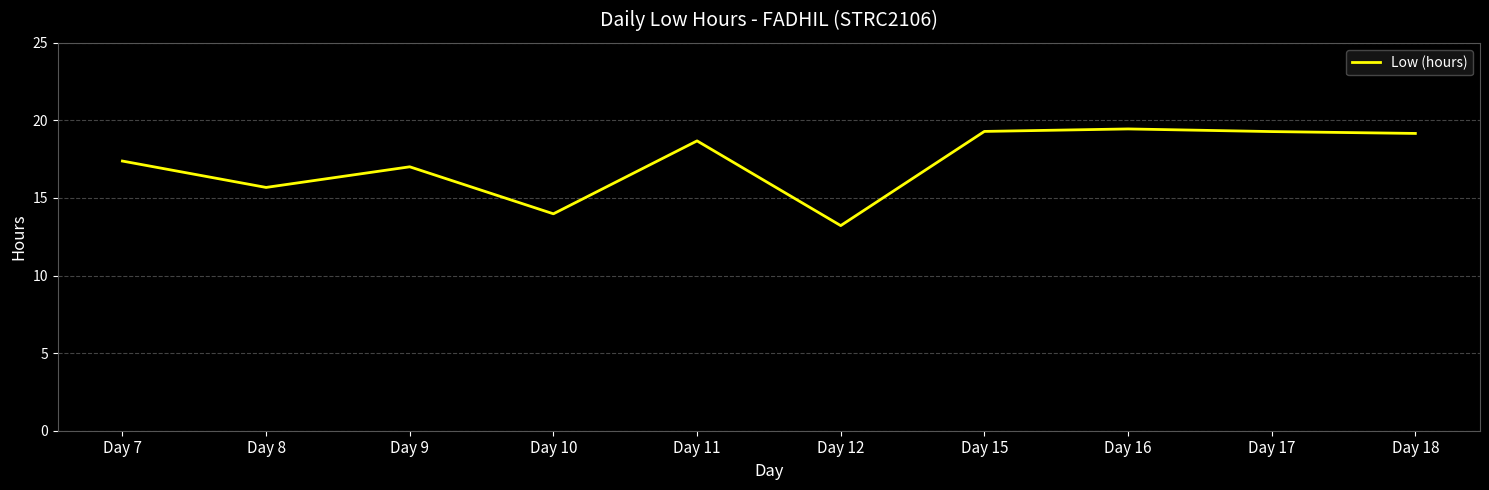

Which has a higher value, Day 12 or Day 9?

Day 9